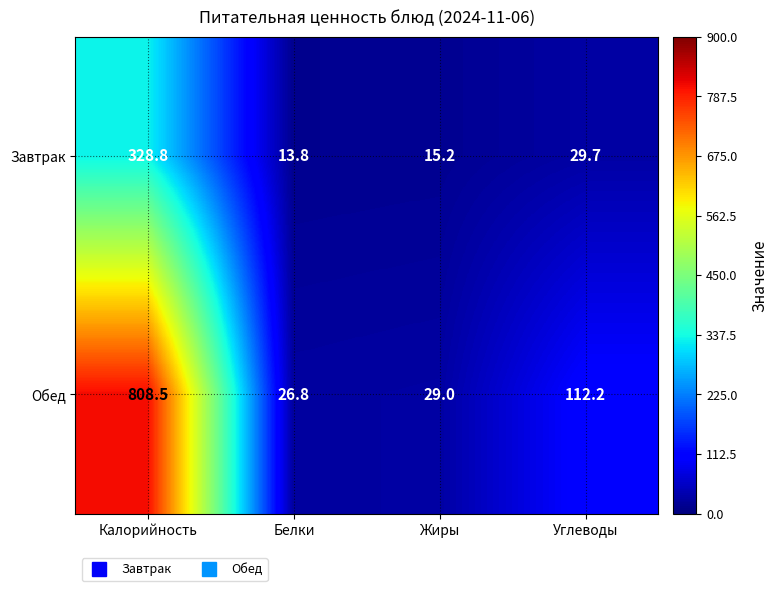

Which label corresponds to the largest value in the chart?

Калорийность